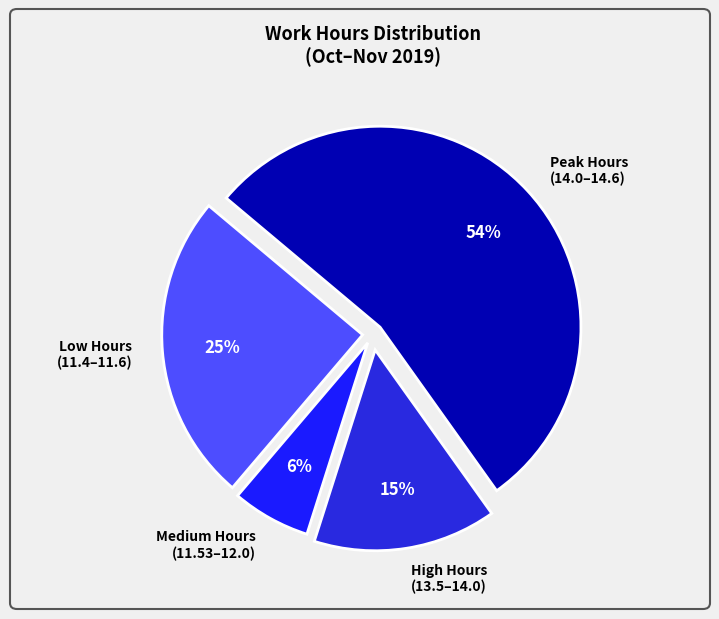

Which category has the smallest portion of the pie?

Medium Hours (11.53–12.0)